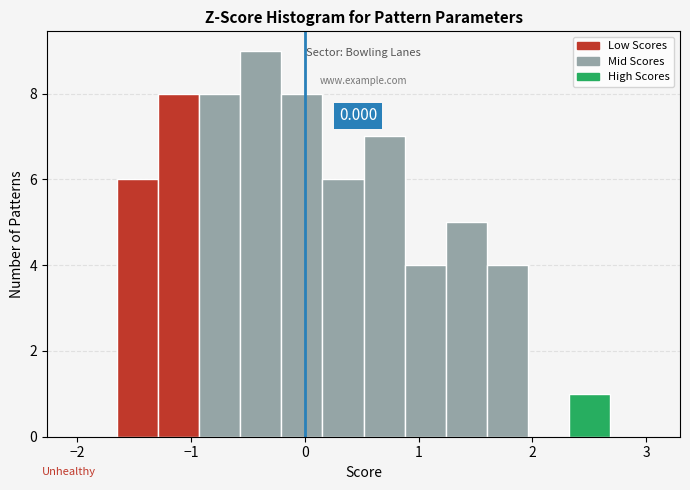

Around what value on the x-axis is the tallest bar? Give the approximate position of its centre, as read against the axis.

-0.4